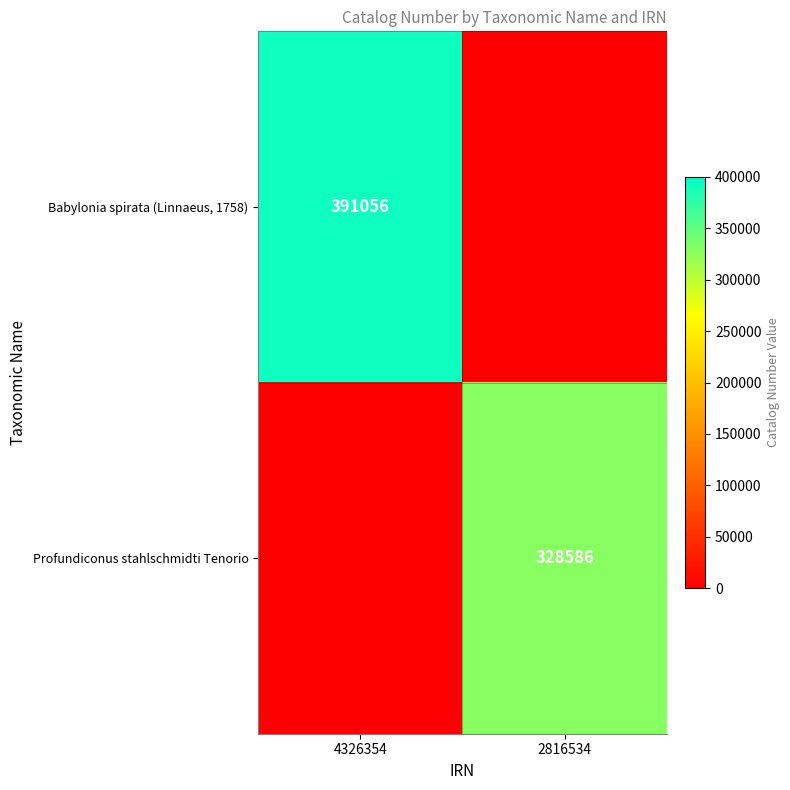

The Profundiconus stahlschmidti Tenorio series shows 0 at 4326354. True or false?

True